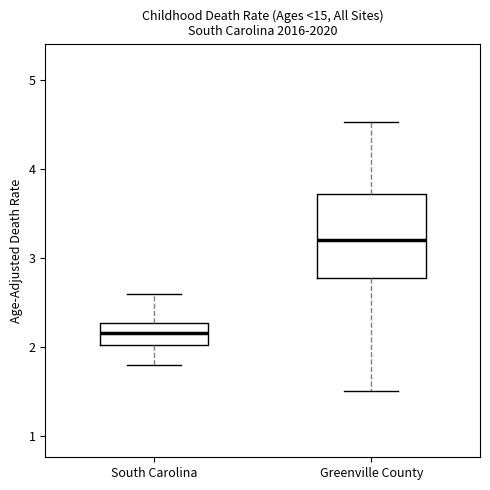

Reading left to right, read every box against the y-axis: the position of its median line, the range the box covers, and the ends of its whiskers. The values are not printed on the chart, so give them approximately, as read against the axis.

South Carolina: median 2.2, box 2.0 to 2.3, whiskers 1.8 to 2.6
Greenville County: median 3.2, box 2.8 to 3.7, whiskers 1.5 to 4.5